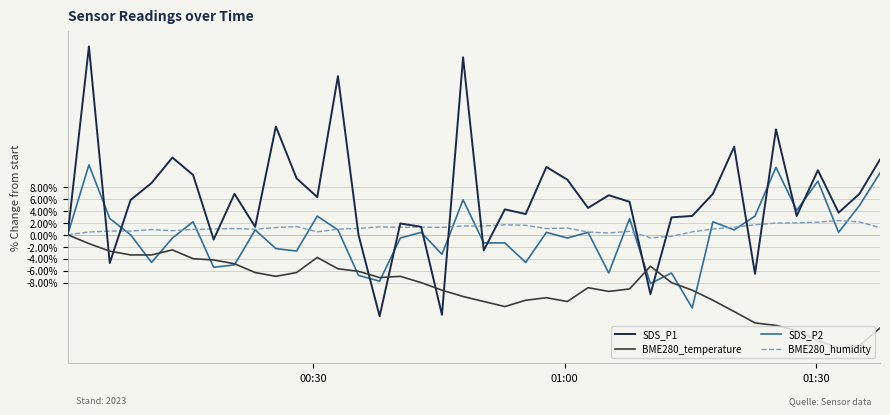

How many lines are shown in the chart?

4